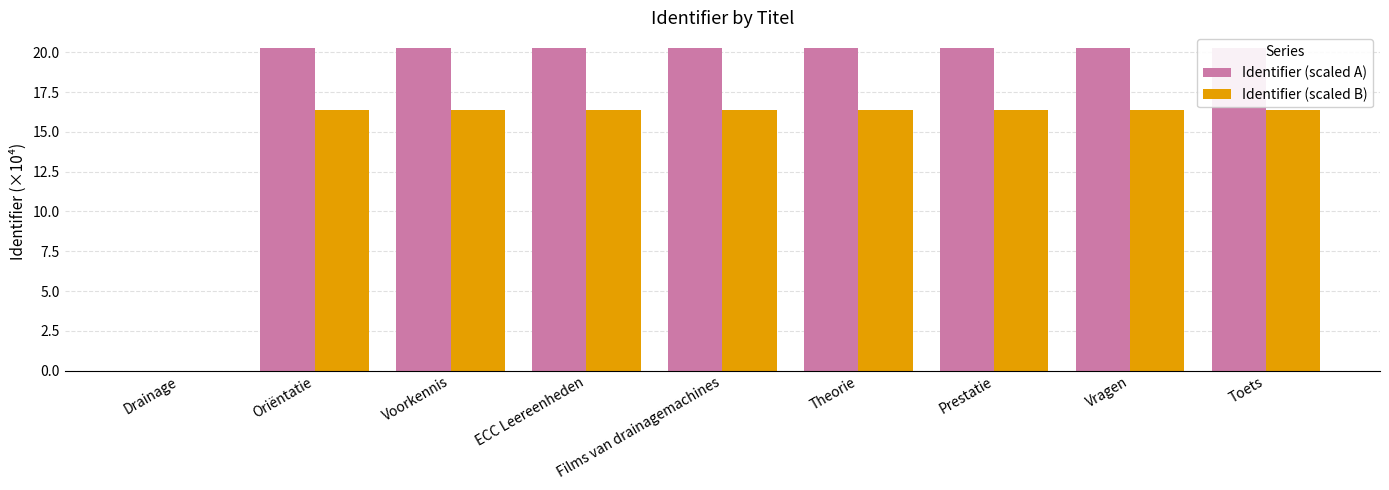

Where does the Identifier (scaled A) series first go above 20?

Oriëntatie